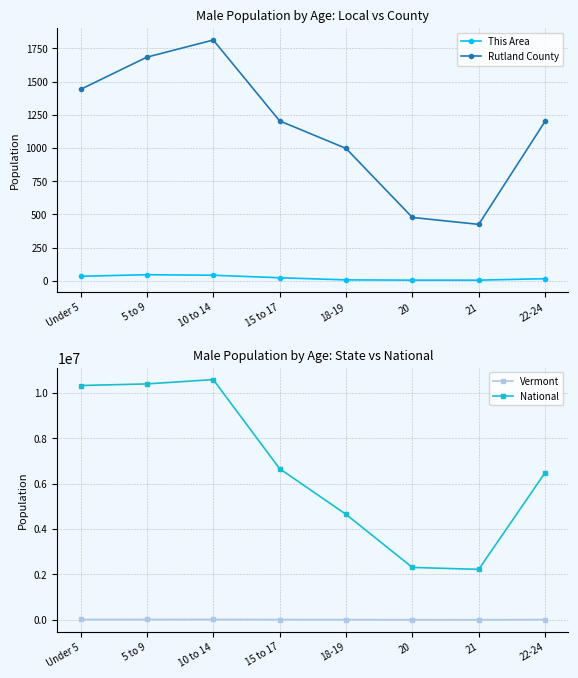

What is the value of the This Area point at the 4th from the left?

23